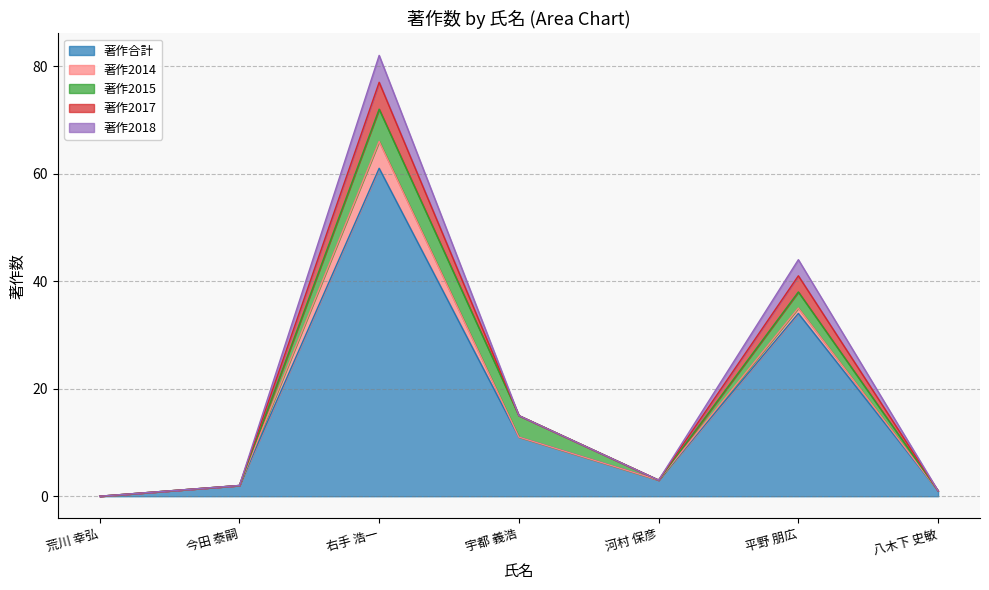

How many positive values does the 著作2018 series have?

6